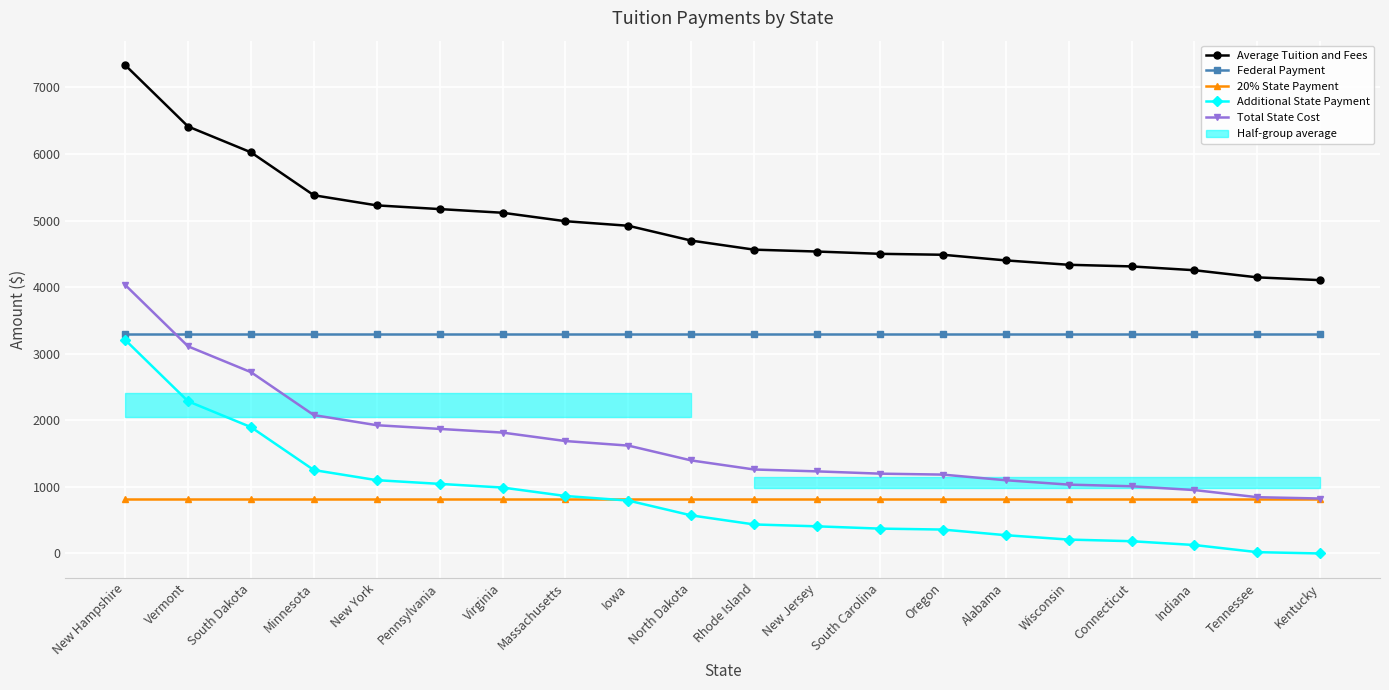

What is the sum of all Additional State Payment values?

16404.2